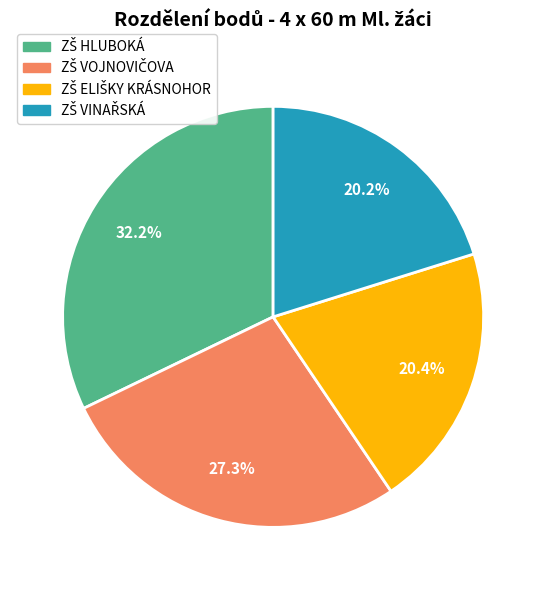

Is there a majority slice in this chart?

No